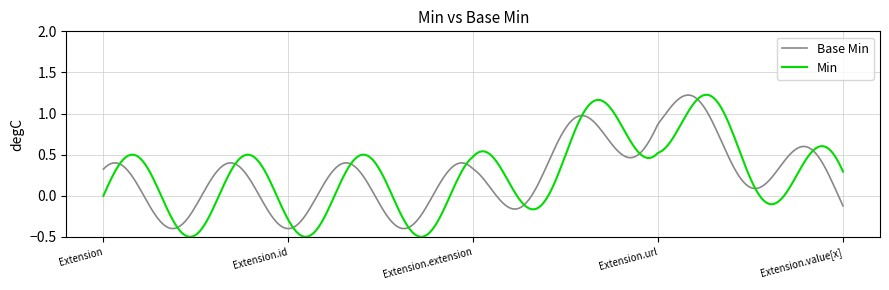

Which series has the largest range (max minus min)?

Min